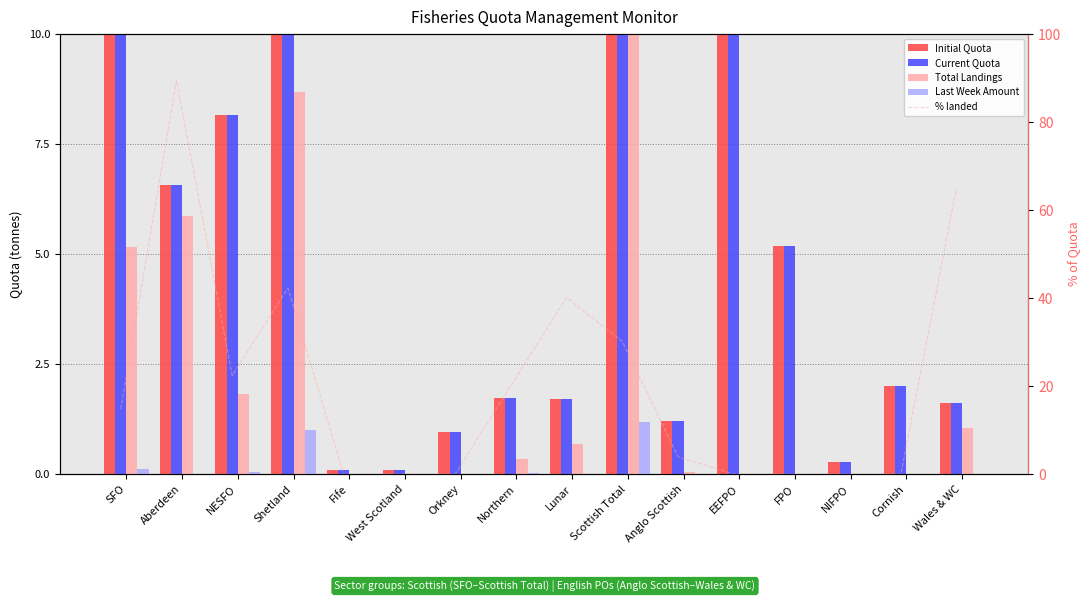

What is the value of the Initial Quota bar at the 10th from the left?

74.9